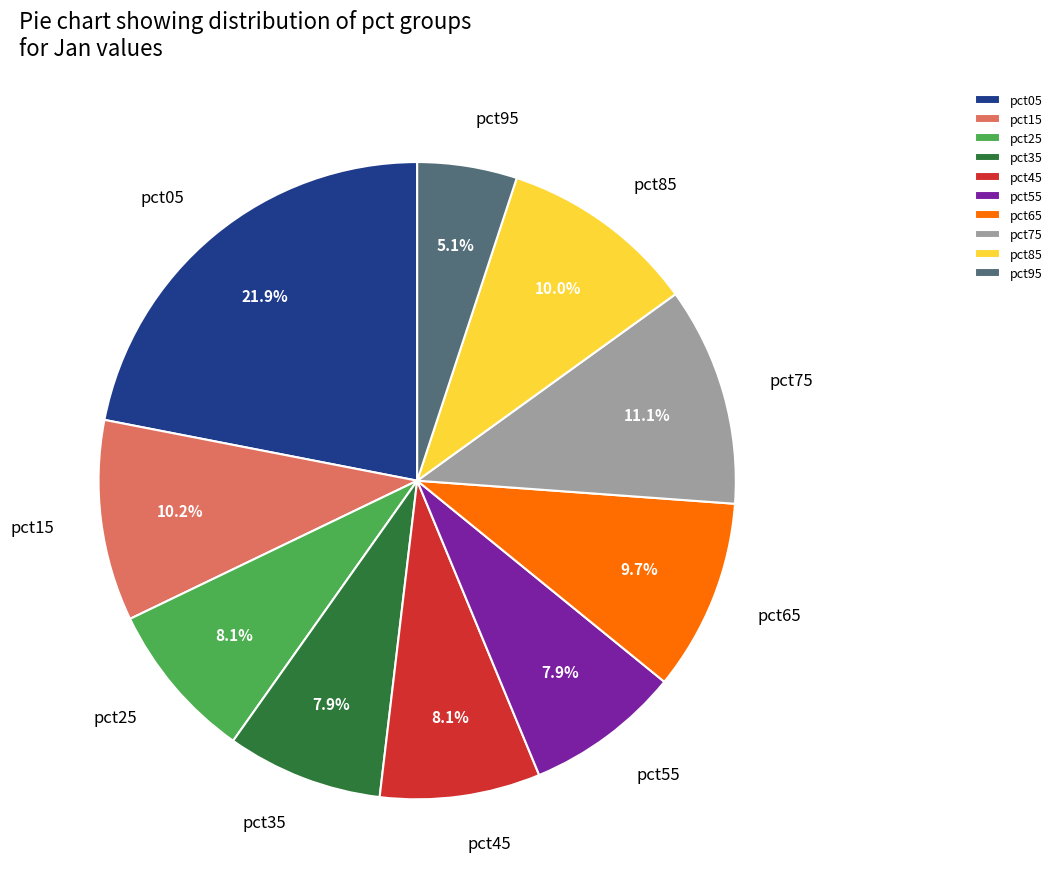

To the nearest percent, what portion does pct45 represent?

8%